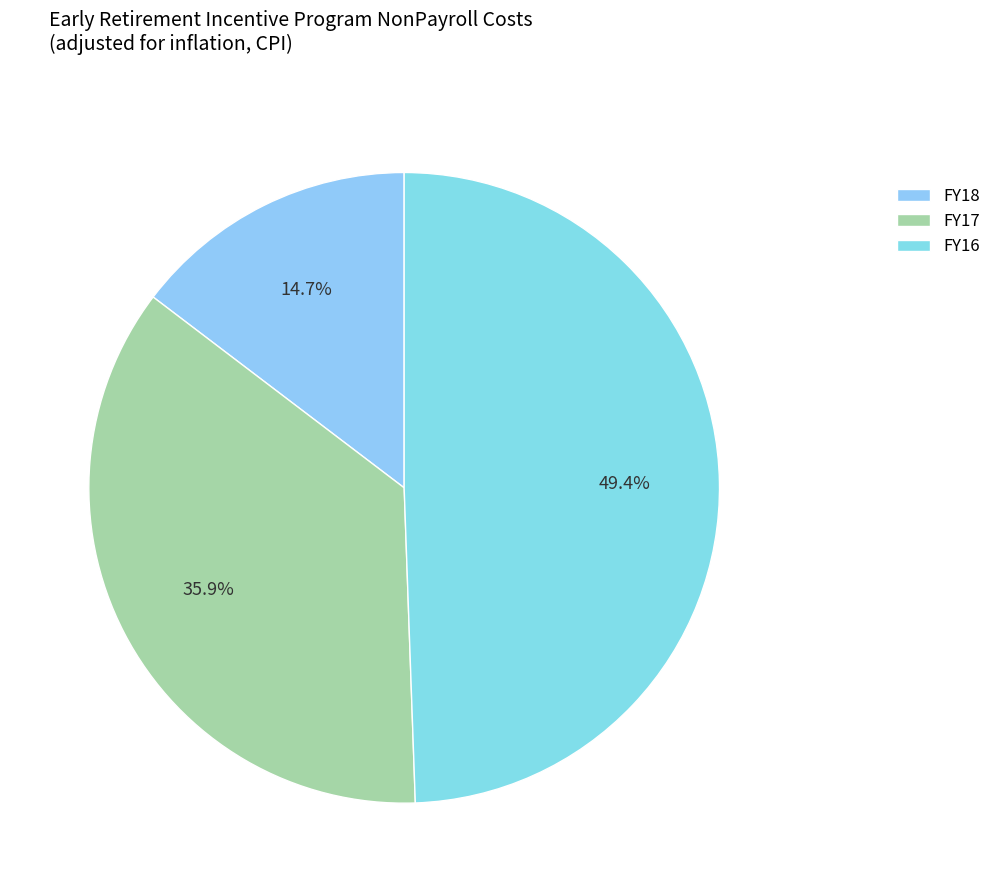

What percentage is the FY18 slice, to the nearest percent?

15%